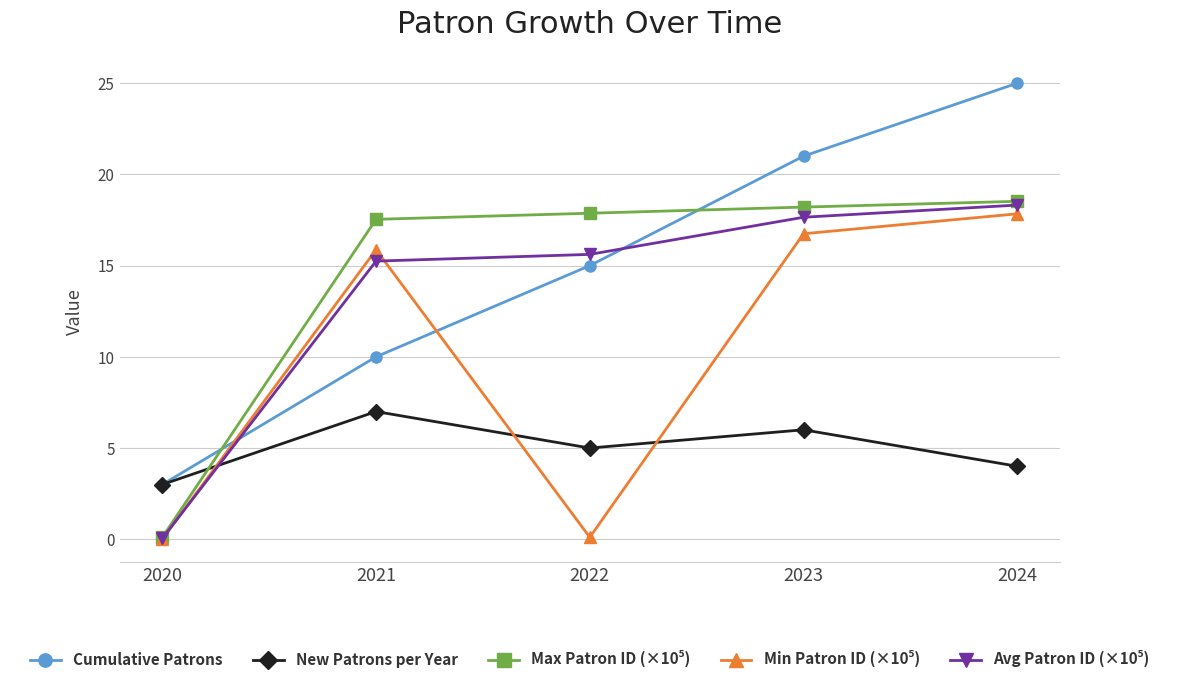

How many lines are shown in the chart?

5